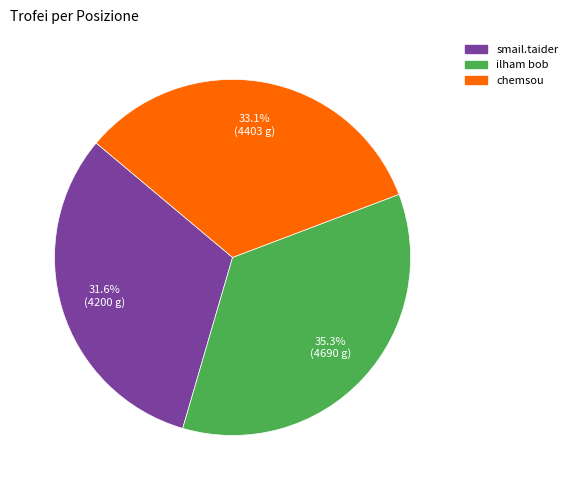

Does any single category account for the majority?

No